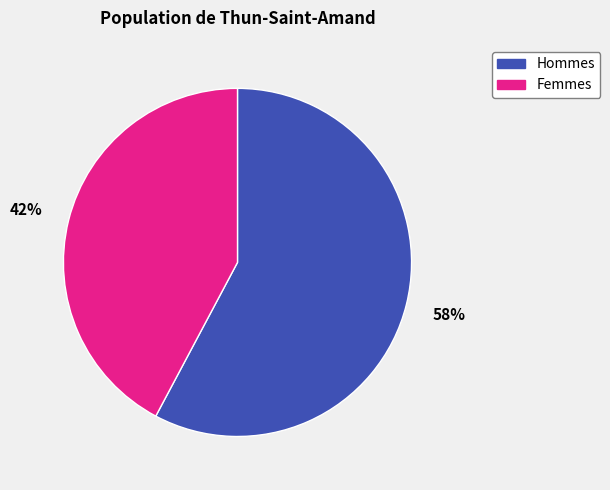

What percentage is the Femmes slice, to the nearest percent?

42%